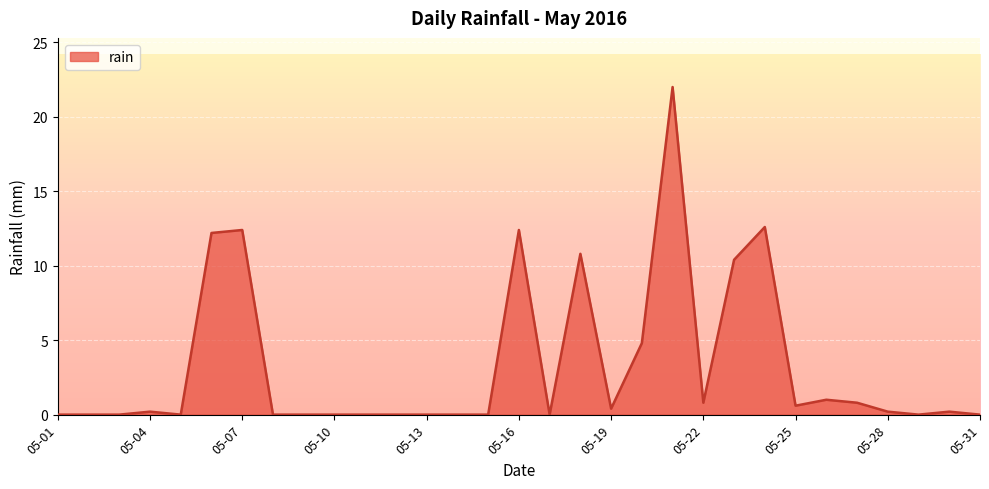

What is the greatest value displayed?

22.0